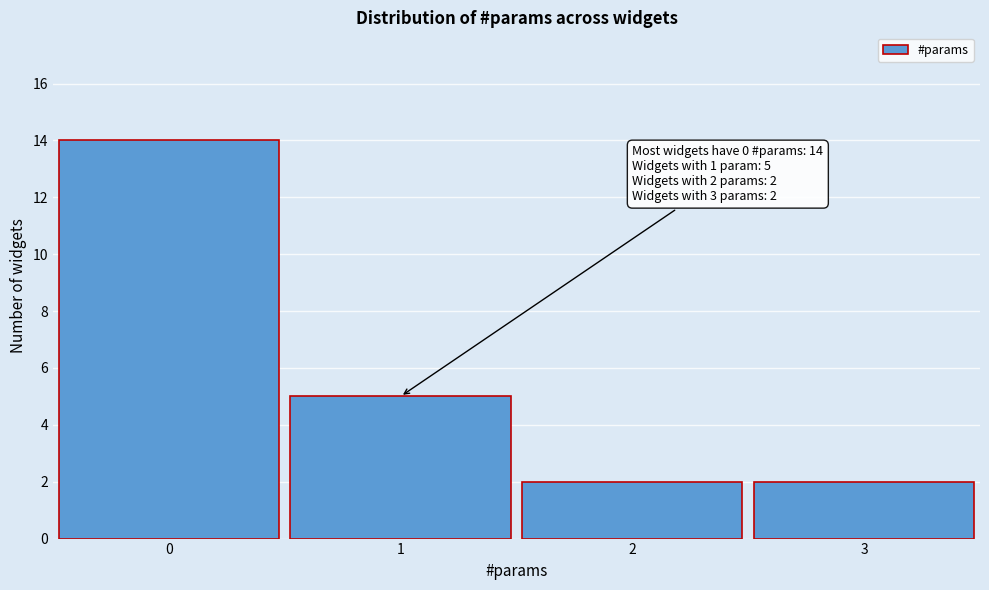

Reading left to right, list all the values displayed in this chart.

0=14	1=5	2=2	3=2